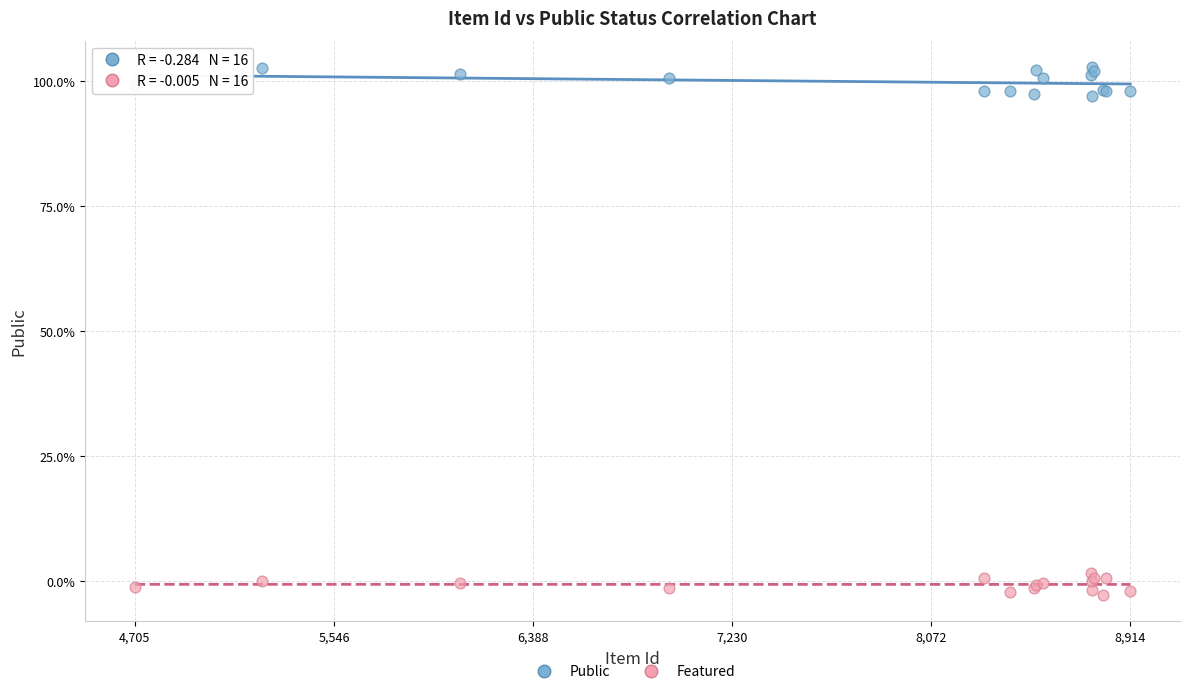

Which series reaches the minimum Y coordinate?

Featured